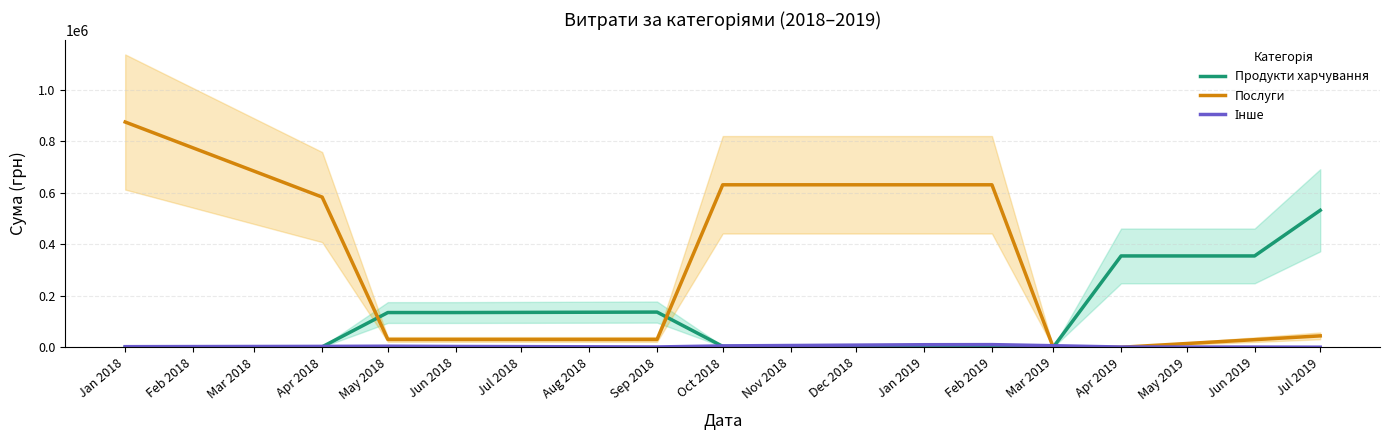

At which category is the sum across all series the highest?

Jan 2018